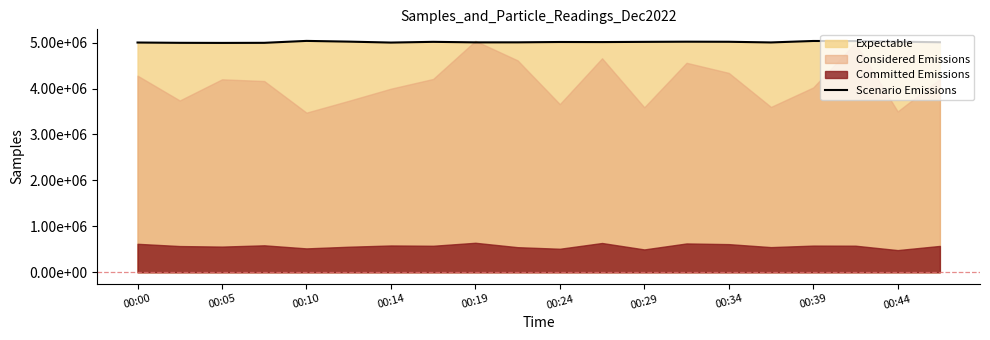

Does the chart display data point markers on the line(s)?

No